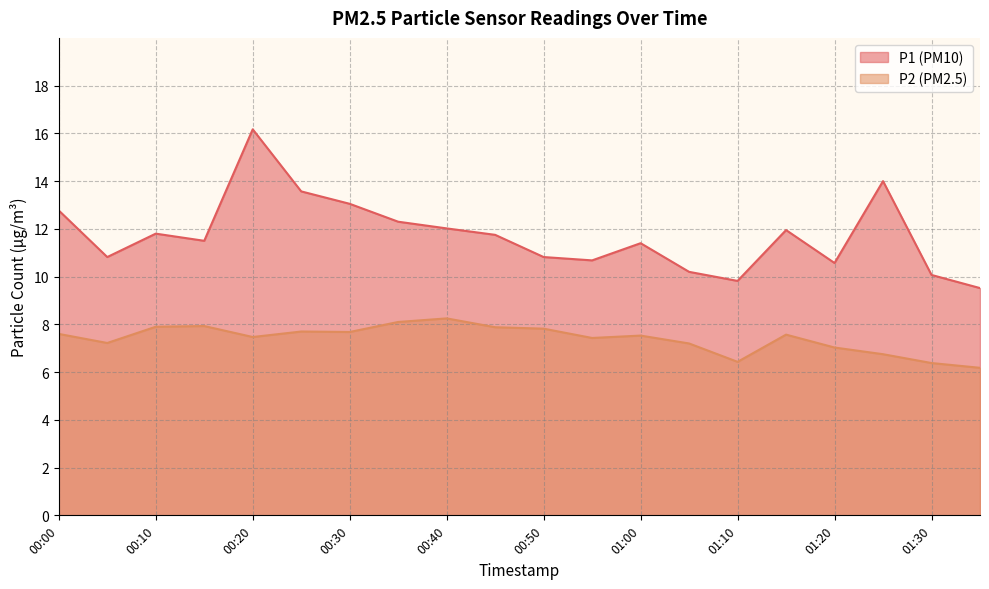

Rank the categories by P2 value from lowest to highest.

01:35, 01:30, 01:10, 01:25, 01:20, 01:05, 00:05, 00:55, 00:20, 01:00, 01:15, 00:00, 00:30, 00:25, 00:50, 00:45, 00:10, 00:15, 00:35, 00:40